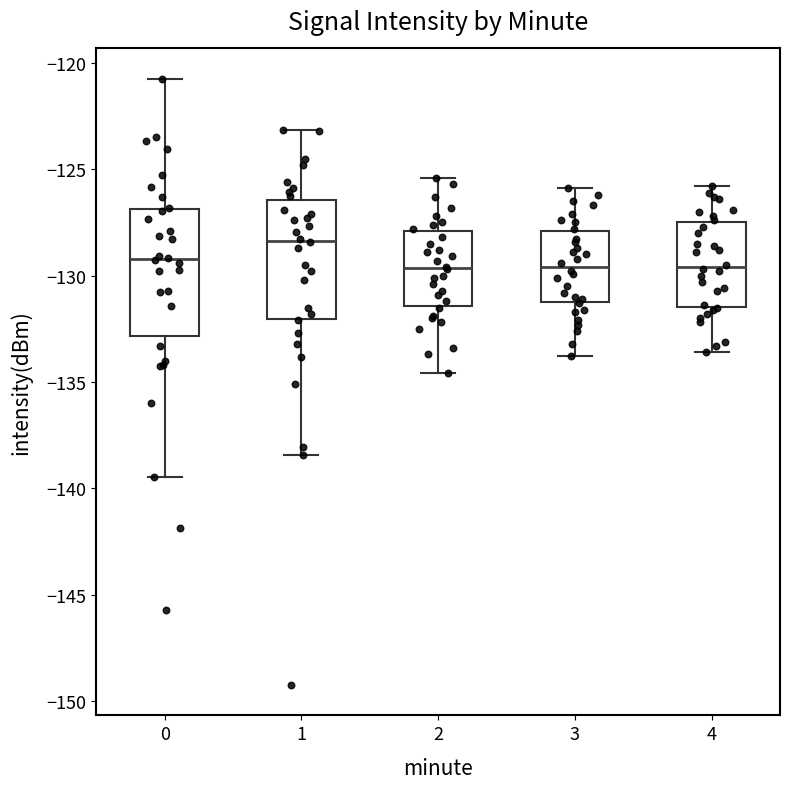

Where does the lower whisker of the box at x = 0 end on the y-axis? The values are not printed on the chart, so give them approximately, as read against the axis.

-139.5